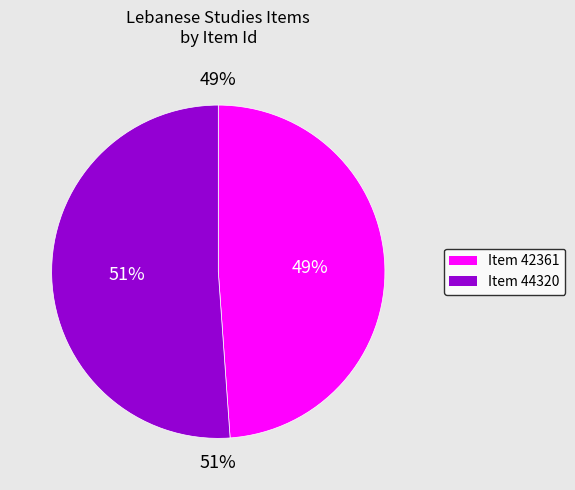

Is there any slice that represents more than half of the pie?

Yes